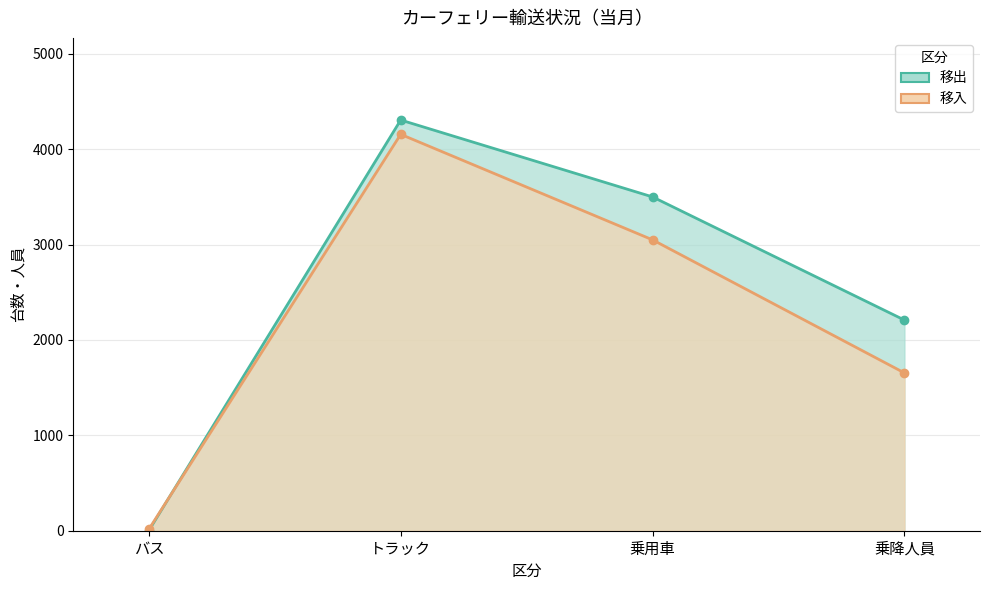

Where do 移出 and 移入 first cross each other?

バス and トラック